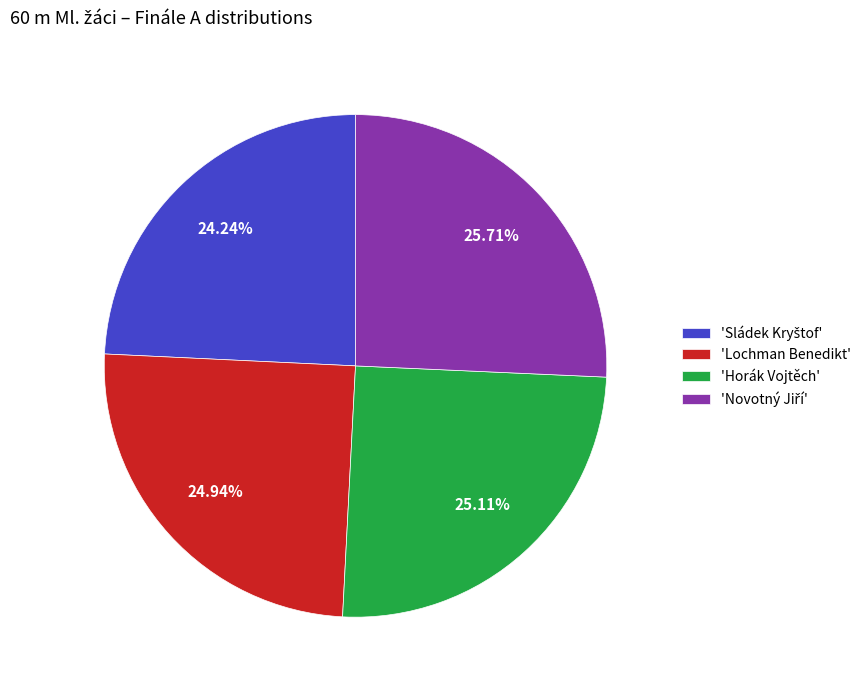

Does any single category account for the majority?

No